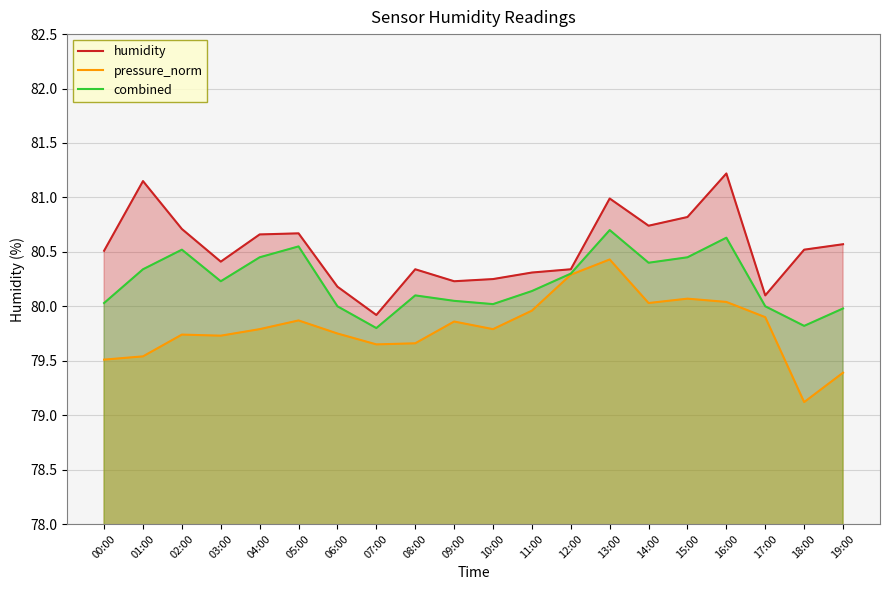

What is the value of the pressure_norm point at the 6th from the left?

79.9